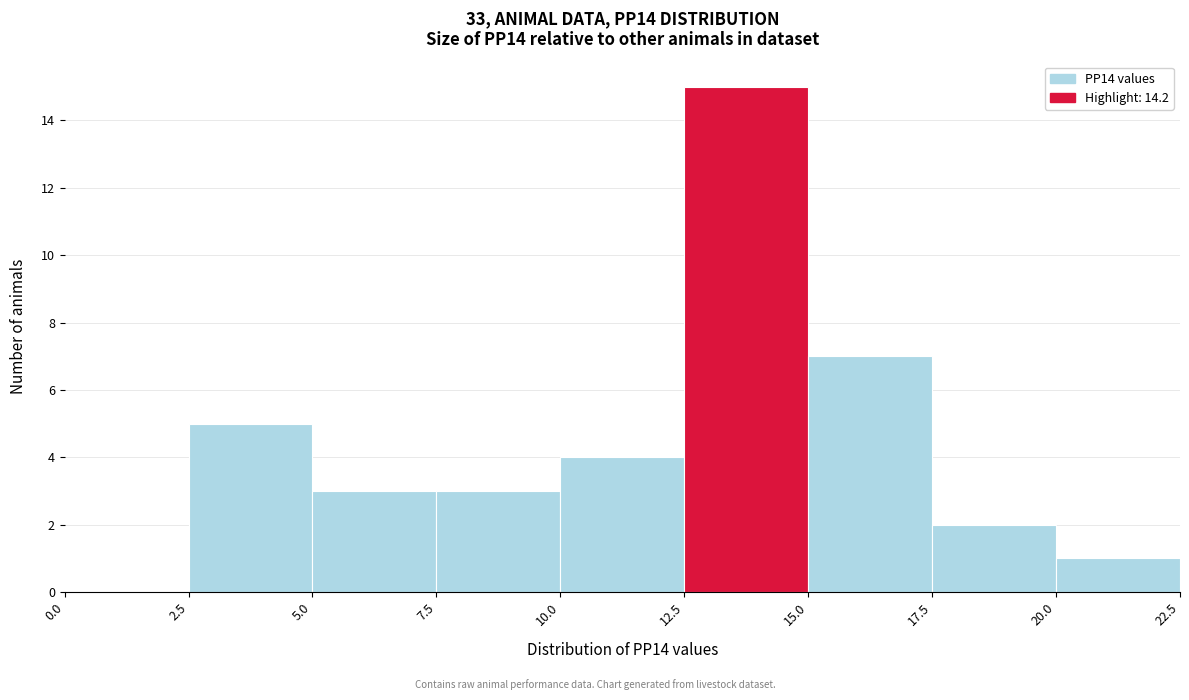

Reading left to right, transcribe this chart: for each bar, give the range it covers on the x-axis and its height. The values are not printed on the chart, so give them approximately, as read against the axis.

0.0 to 2.5: 0
2.5 to 5.0: 5
5.0 to 7.5: 3
7.5 to 10.0: 3
10.0 to 12.5: 4
12.5 to 15.0: 15
15.0 to 17.5: 7
17.5 to 20.0: 2
20.0 to 22.5: 1